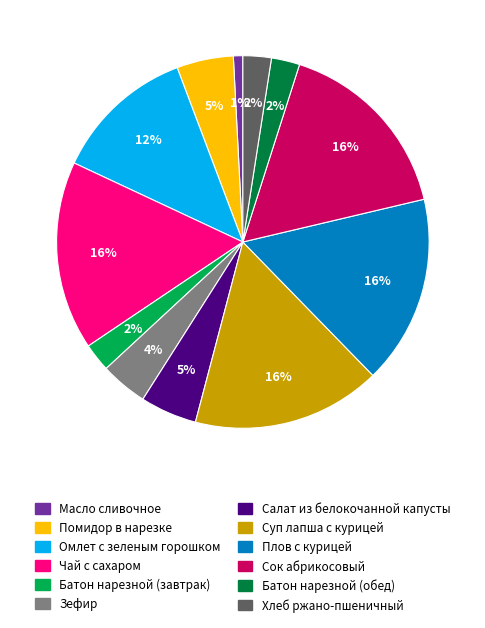

Is there a majority slice in this chart?

No